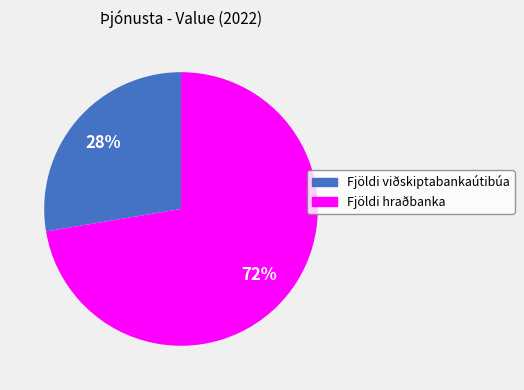

Count the number of slices in the pie.

2